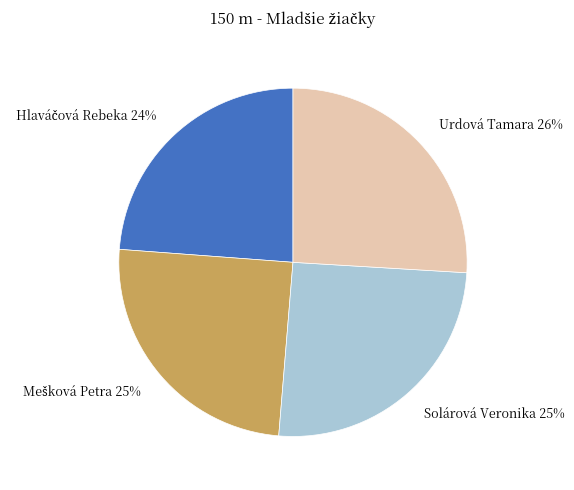

True or false: Solárová Veronika 25% accounts for 25% of the total.

True